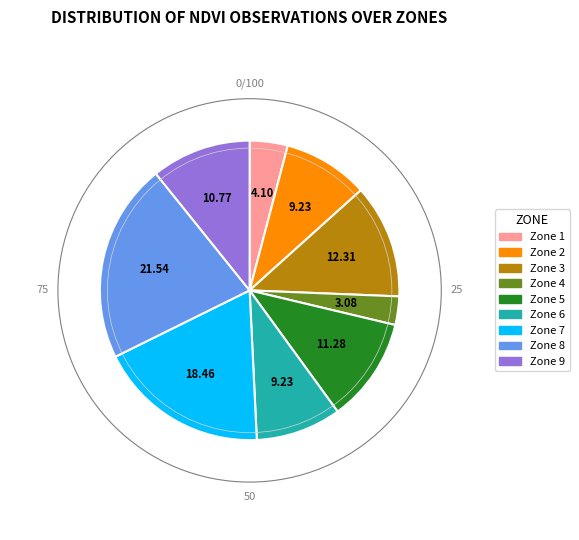

Is there a majority slice in this chart?

No